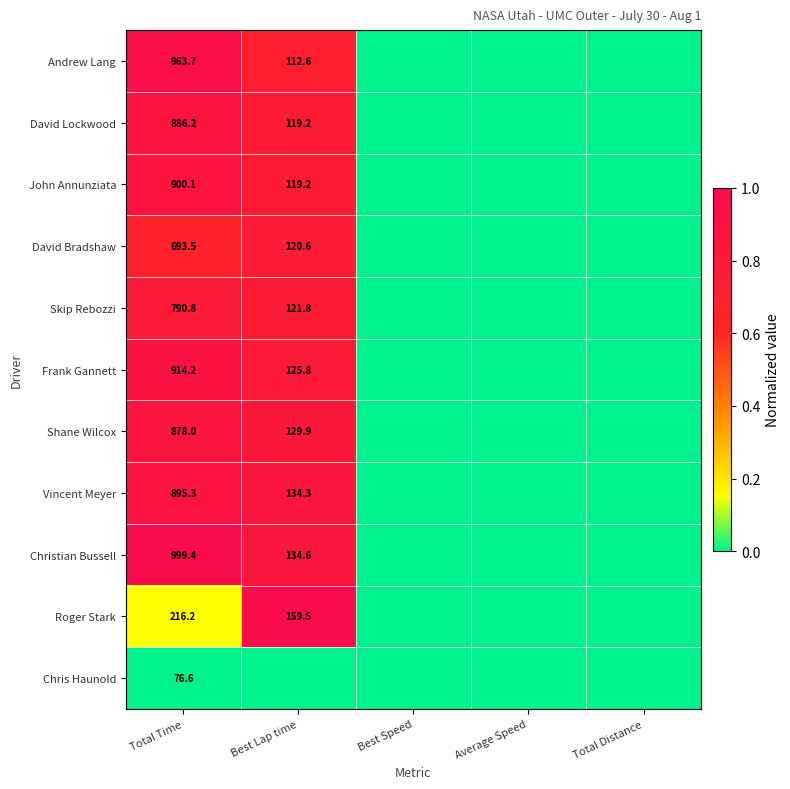

What is the sum of the David Lockwood values at Best Lap time and Total Time?

1005.4